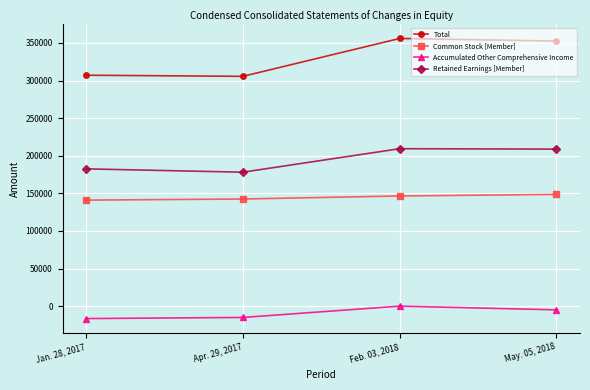

Does the chart have visible grid lines?

Yes